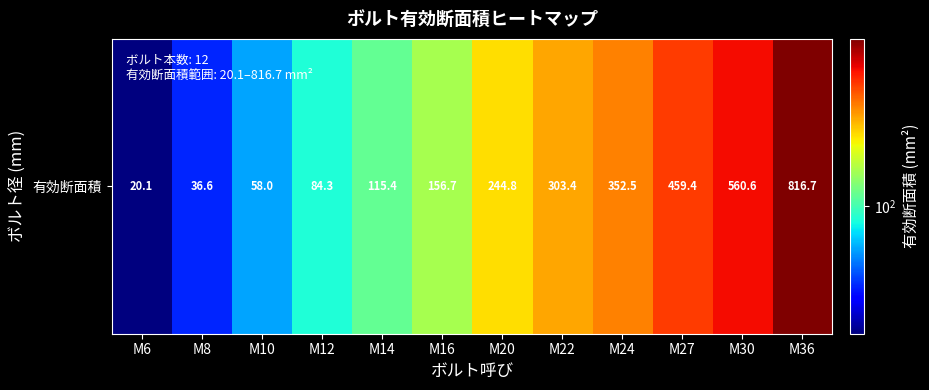

What is the greatest value displayed?

816.7